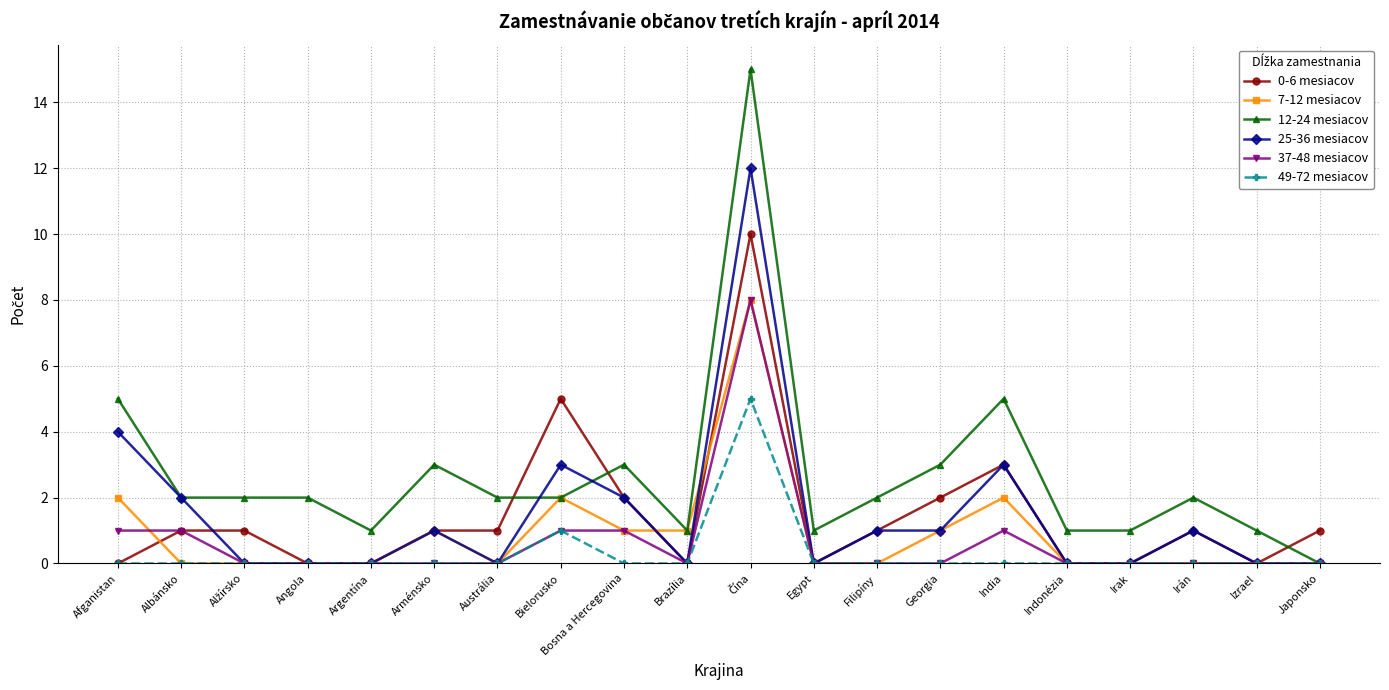

What is the difference between the 37-48 mesiacov values at Egypt and Bosna a Hercegovina?

1